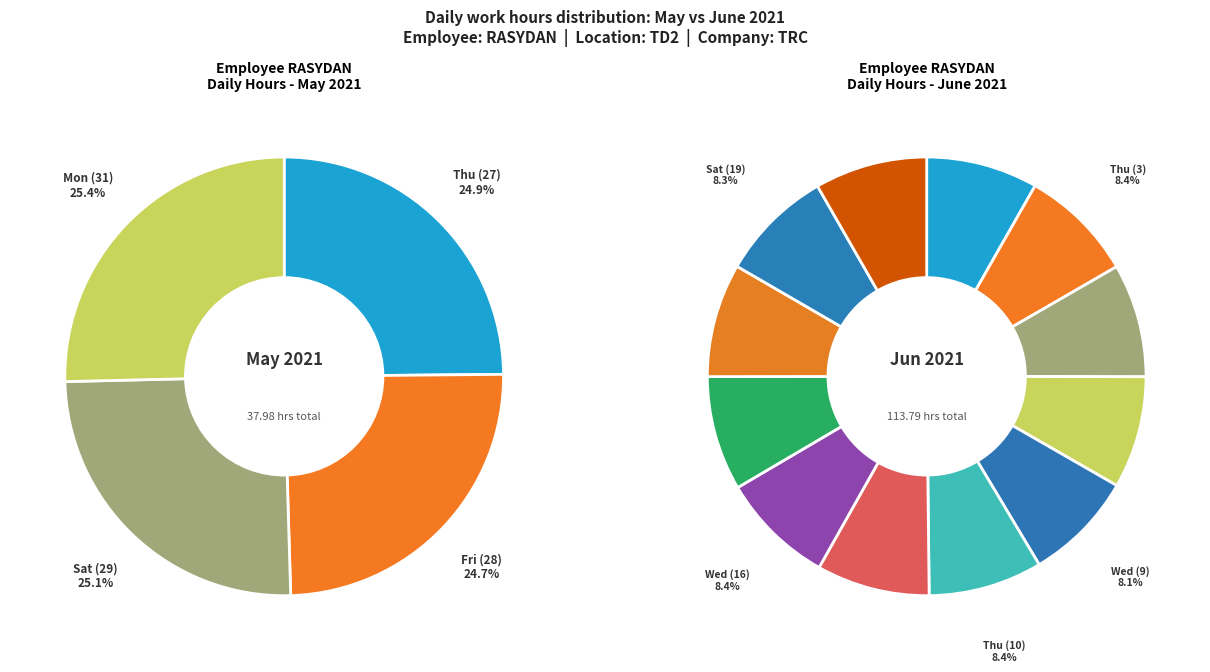

Does any single category account for the majority?

No